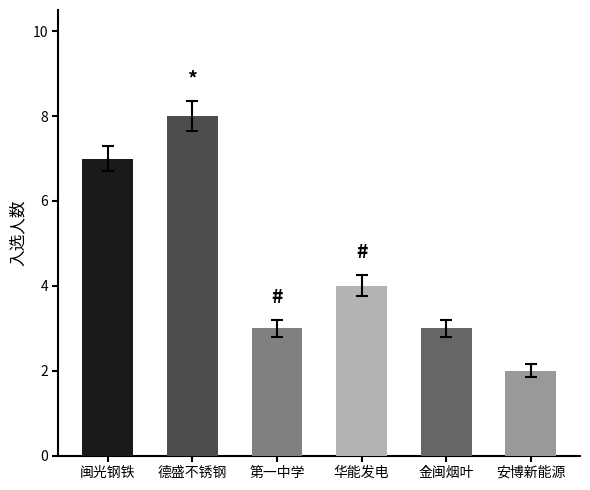

What is the smallest value displayed?

2